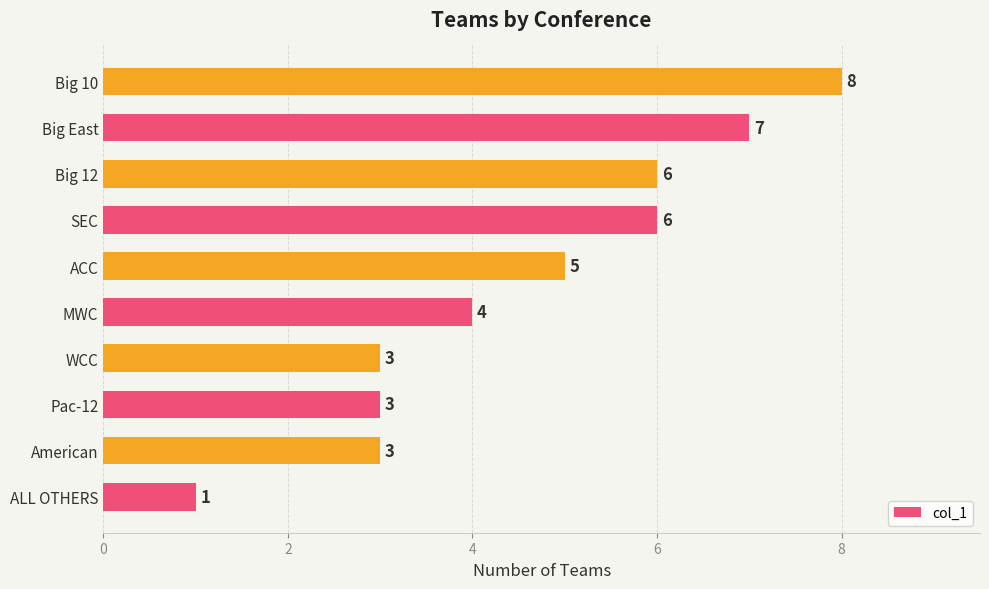

What is the average value?

5